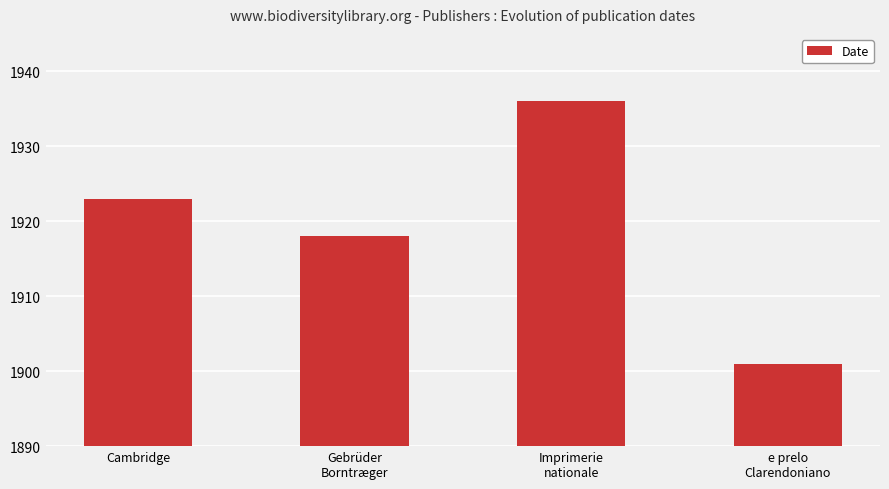

Reading left to right, what are all the values shown in this chart?

Cambridge=1923	Gebrüder
Borntræger=1918	Imprimerie
nationale=1936	e prelo
Clarendoniano=1901